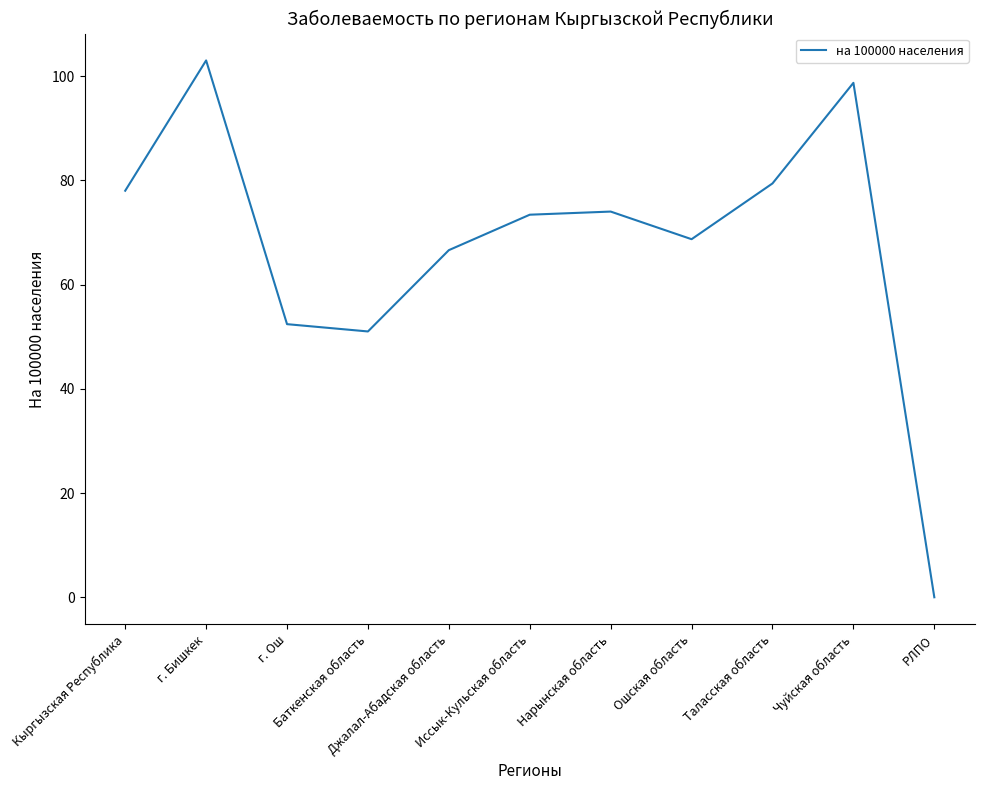

Reading left to right, transcribe all the data shown in this chart.

Кыргызская Республика=78.0	г. Бишкек=103.0	г. Ош=52.4	Баткенская область=51.0	Джалал-Абадская область=66.6	Иссык-Кульская область=73.4	Нарынская область=74.0	Ошская область=68.7	Таласская область=79.4	Чуйская область=98.7	РЛПО=0.0